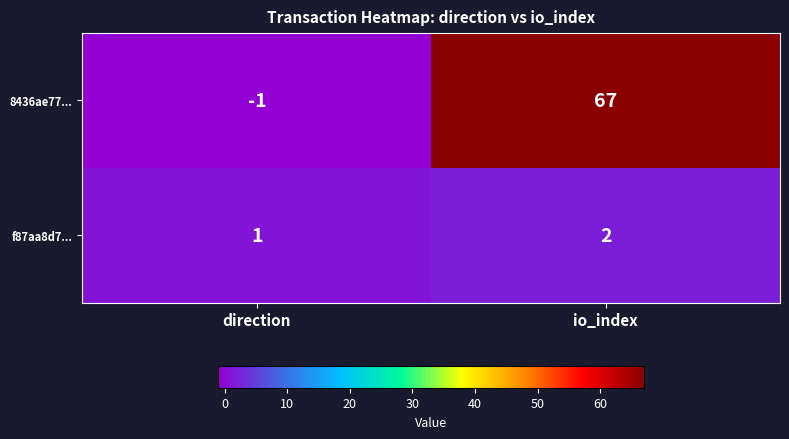

Which series has the largest total across all categories?

8436ae77...